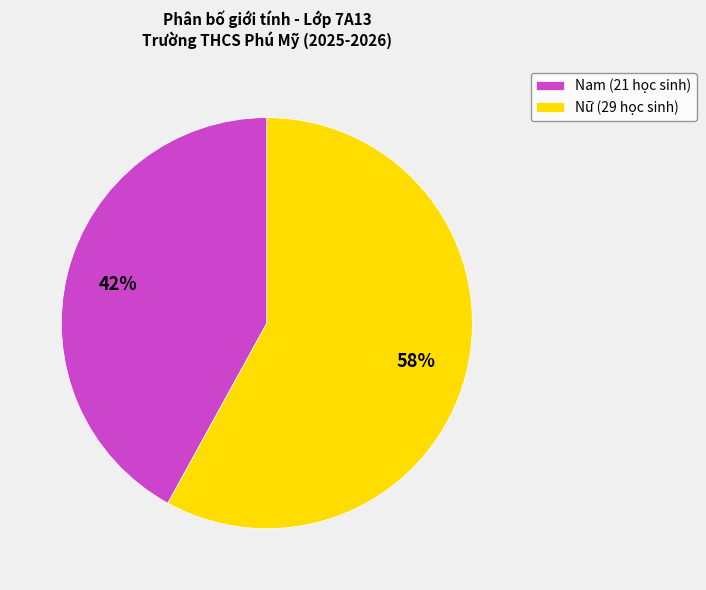

True or false: Nam accounts for 50% of the total.

False